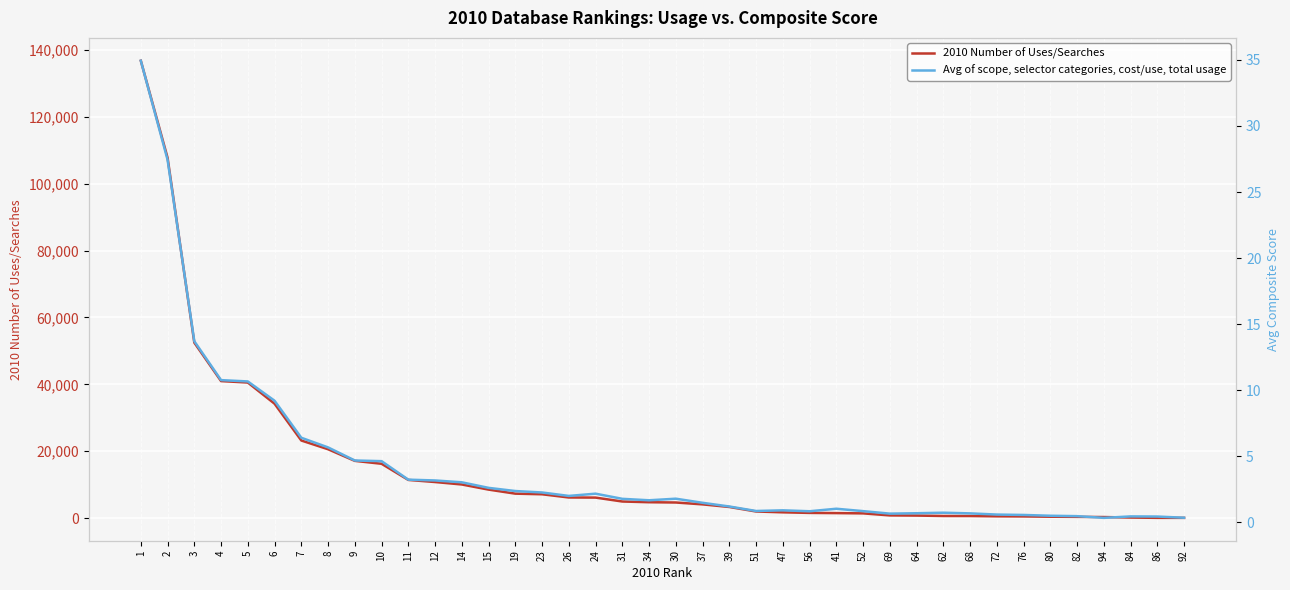

Which series has the largest total across all categories?

2010 Number of Uses/Searches